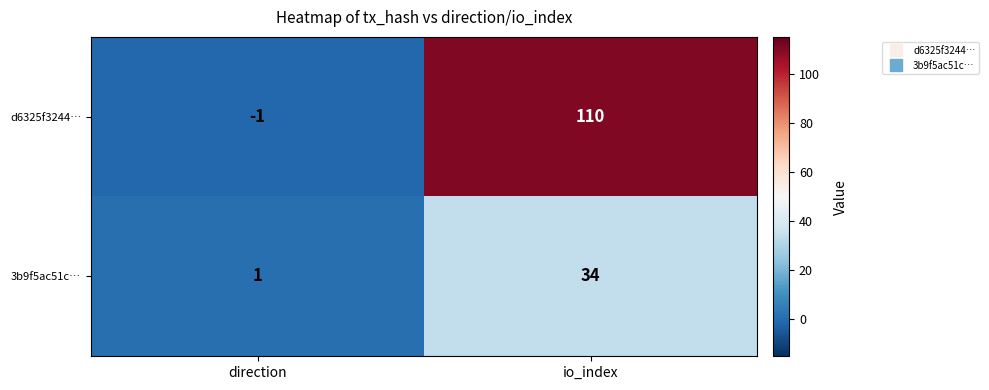

How many distinct data groups are displayed?

2